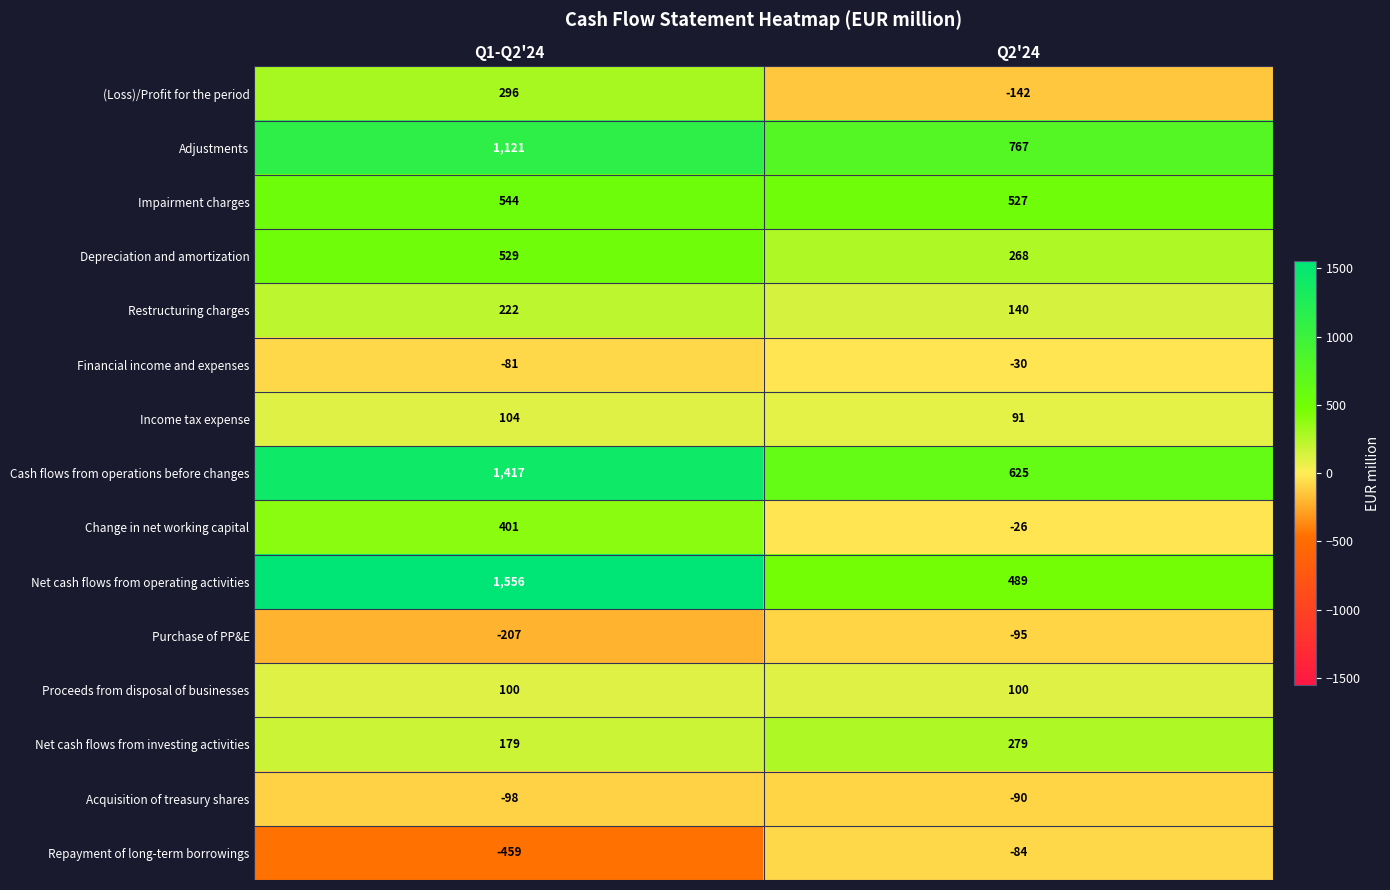

Reading right to left, list all the values displayed in this chart.

(Loss)/Profit for the period: Q2'24=-142	Q1-Q2'24=296
Adjustments: Q2'24=767	Q1-Q2'24=1121
Impairment charges: Q2'24=527	Q1-Q2'24=544
Depreciation and amortization: Q2'24=268	Q1-Q2'24=529
Restructuring charges: Q2'24=140	Q1-Q2'24=222
Financial income and expenses: Q2'24=-30	Q1-Q2'24=-81
Income tax expense: Q2'24=91	Q1-Q2'24=104
Cash flows from operations before changes: Q2'24=625	Q1-Q2'24=1417
Change in net working capital: Q2'24=-26	Q1-Q2'24=401
Net cash flows from operating activities: Q2'24=489	Q1-Q2'24=1556
Purchase of PP&E: Q2'24=-95	Q1-Q2'24=-207
Proceeds from disposal of businesses: Q2'24=100	Q1-Q2'24=100
Net cash flows from investing activities: Q2'24=279	Q1-Q2'24=179
Acquisition of treasury shares: Q2'24=-90	Q1-Q2'24=-98
Repayment of long-term borrowings: Q2'24=-84	Q1-Q2'24=-459